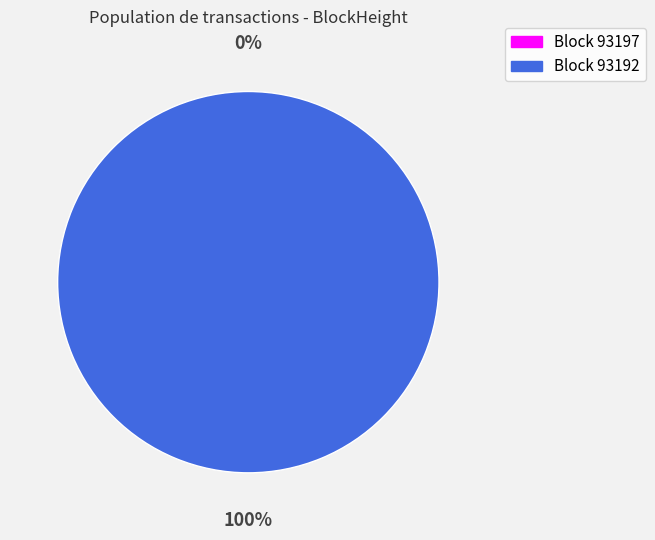

Which category has the biggest portion of the pie?

93192